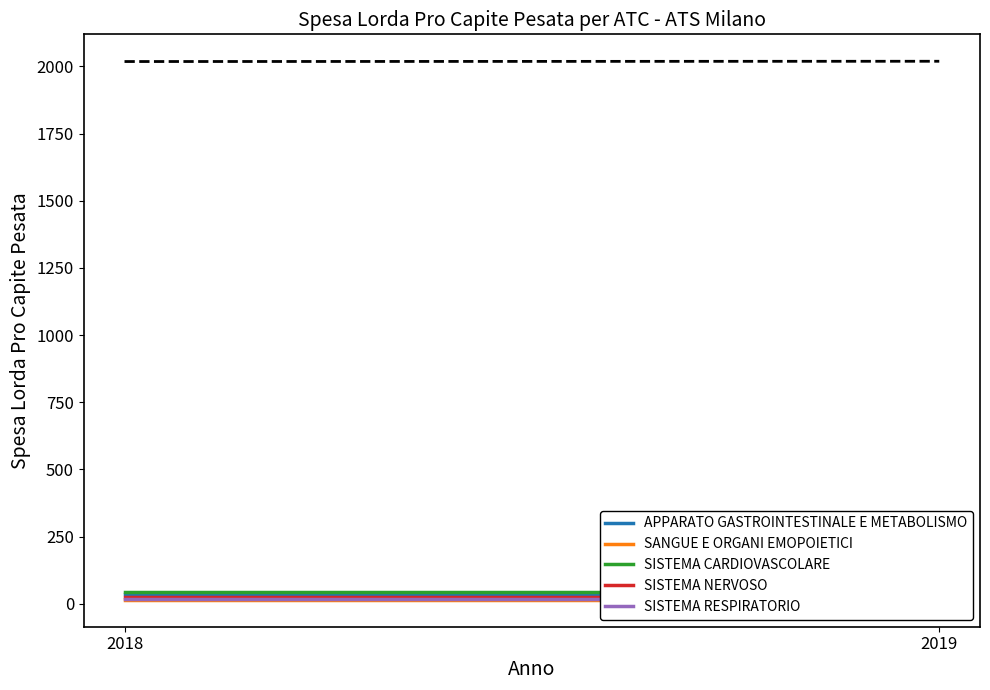

What is the sum of the APPARATO GASTROINTESTINALE E METABOLISMO values at 2019 and 2018?

74.8